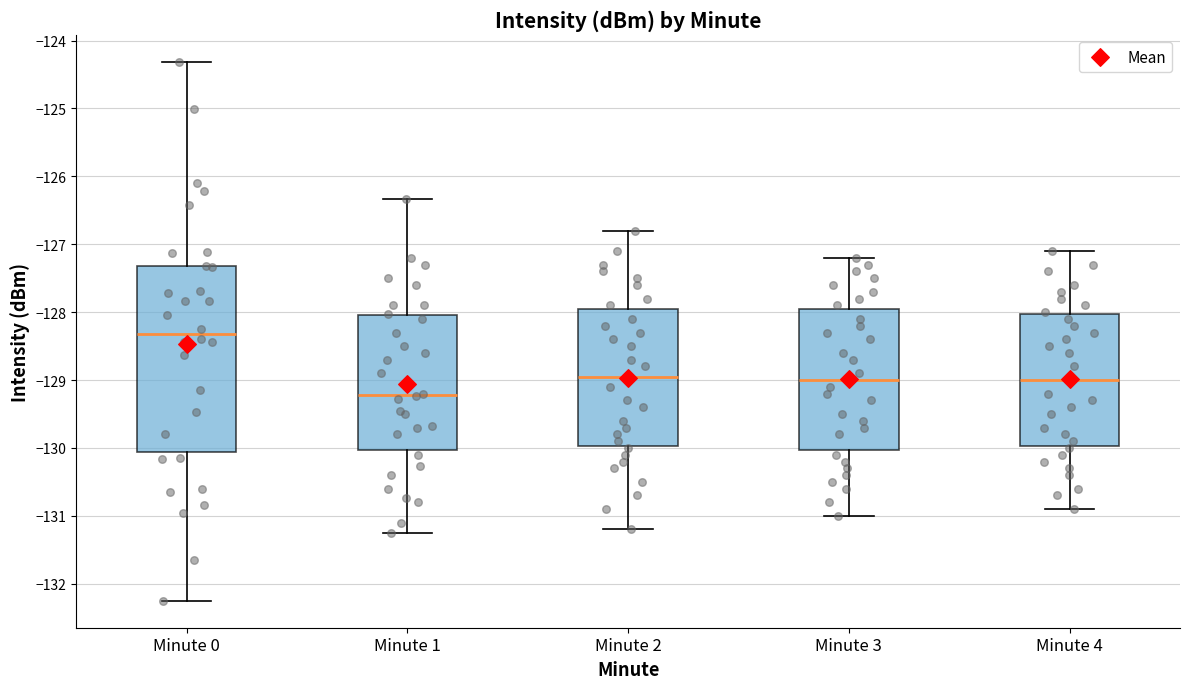

Reading left to right, read every box against the y-axis: the position of its median line, the range the box covers, and the ends of its whiskers. The values are not printed on the chart, so give them approximately, as read against the axis.

Minute 0: median -128.3, box -130.1 to -127.3, whiskers -132.3 to -124.3
Minute 1: median -129.2, box -130.0 to -128.0, whiskers -131.3 to -126.3
Minute 2: median -128.9, box -130.0 to -127.9, whiskers -131.2 to -126.8
Minute 3: median -129.0, box -130.0 to -127.9, whiskers -131.0 to -127.2
Minute 4: median -129.0, box -130.0 to -128.0, whiskers -130.9 to -127.1